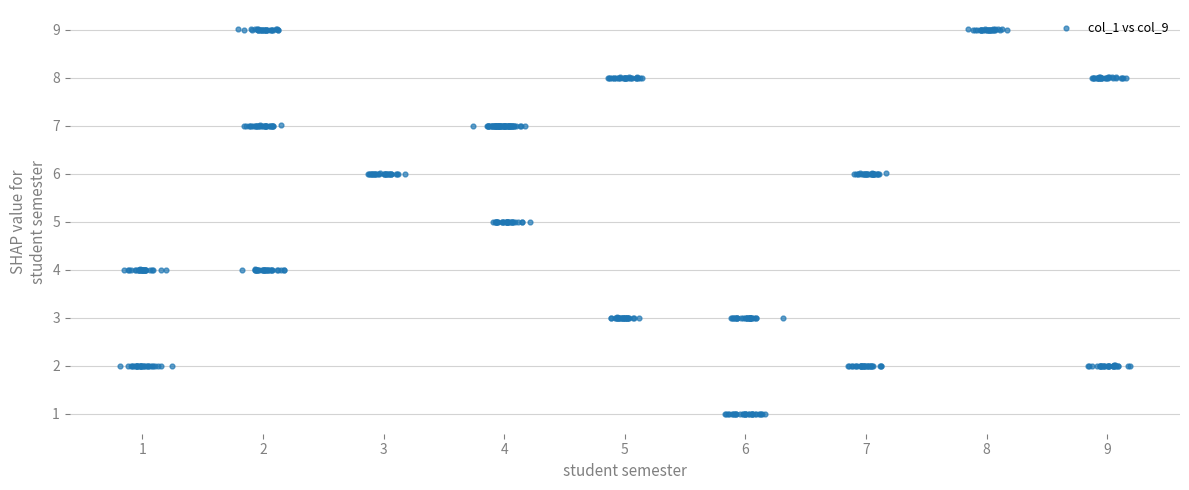

What is the range of Y values (max minus min)?

8.0